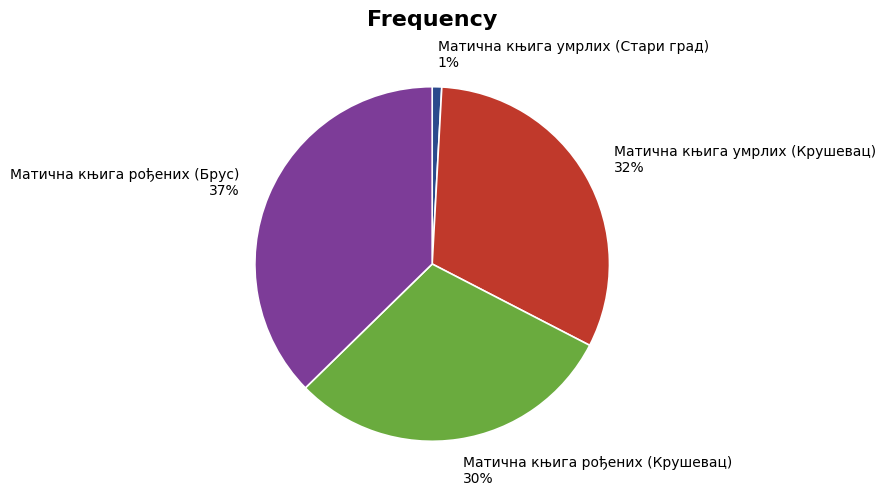

To the nearest percent, what is the combined percentage of Матична књига умрлих (Стари град) and Матична књига рођених (Крушевац)?

31%